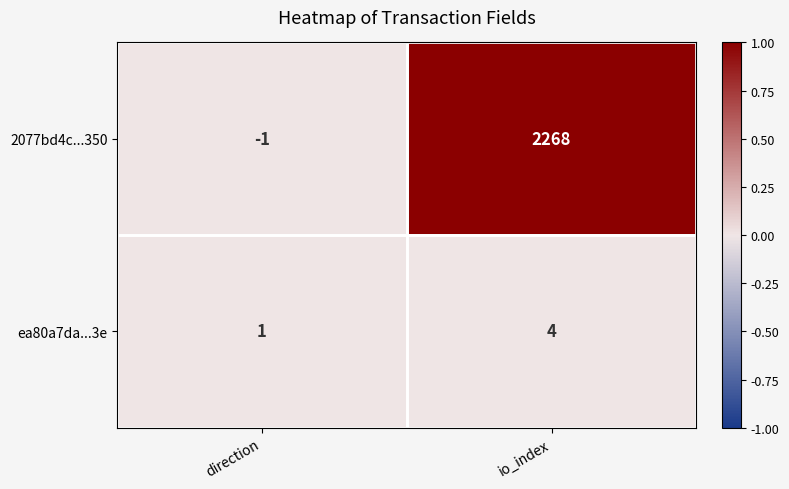

What is the sum of the ea80a7da...3e values at io_index and direction?

5